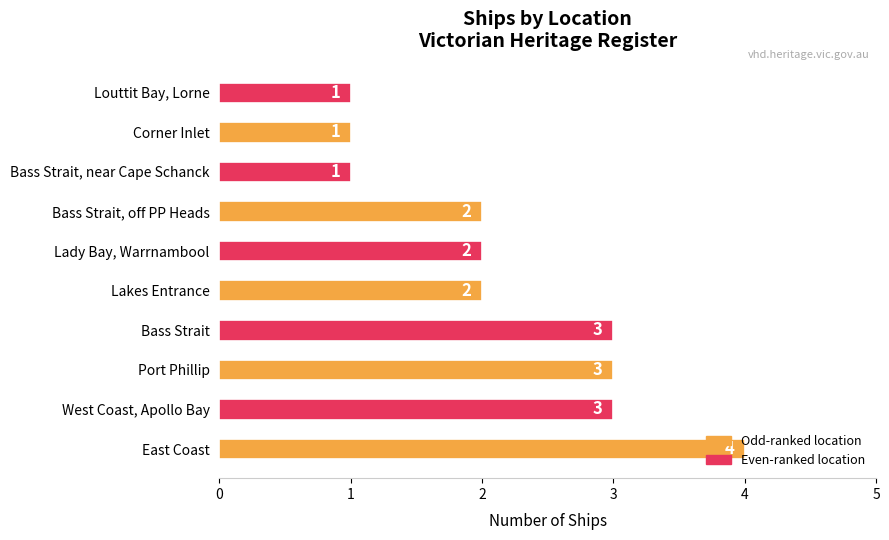

What is the ratio of the value at East Coast to the value at Lakes Entrance?

2.0